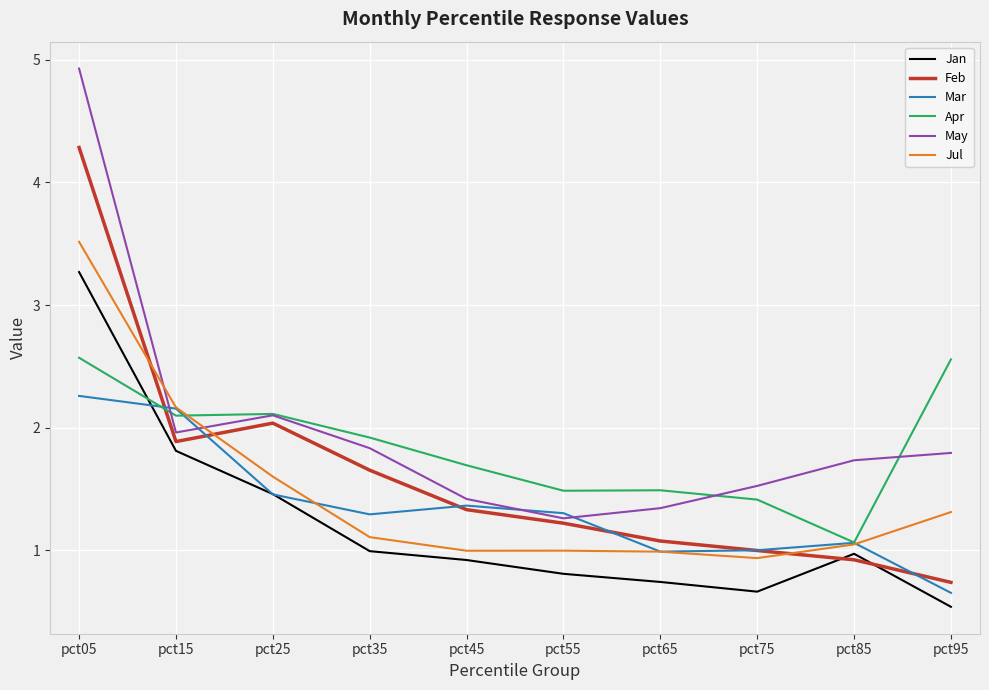

What value does the May series have at pct85?

1.7